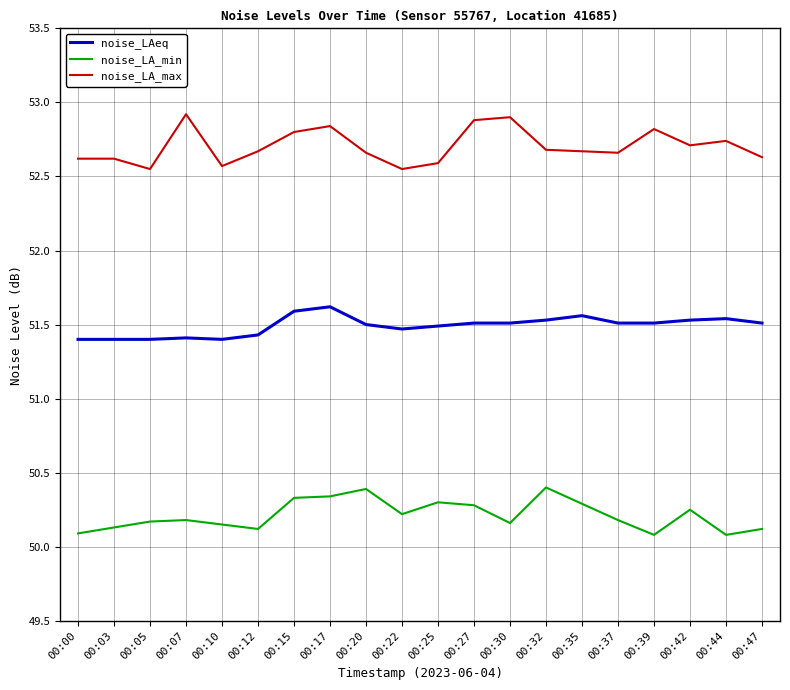

What is the difference between the highest and lowest values at 00:05?

2.4